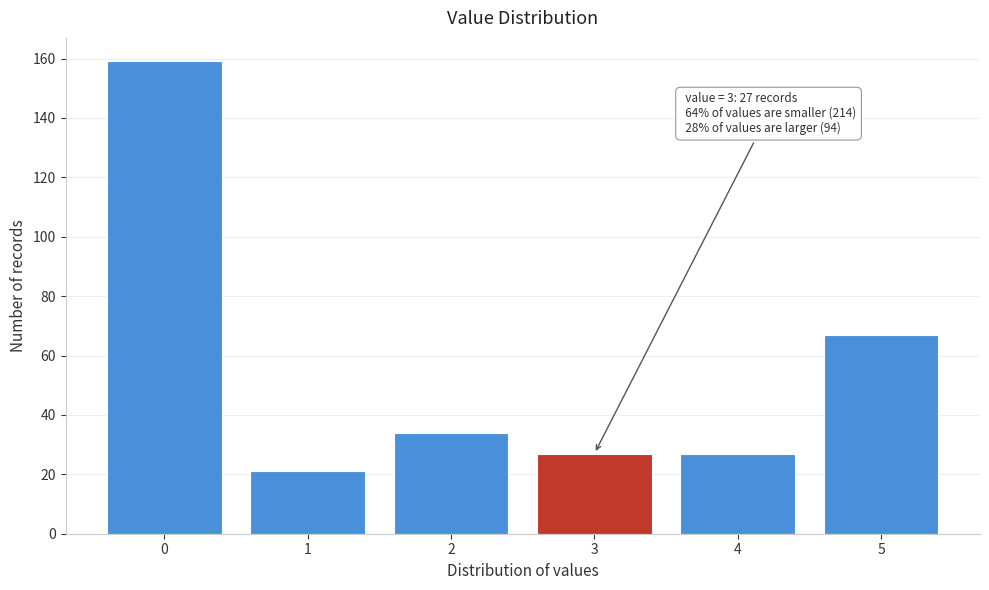

Reading left to right, what are all the values shown in this chart?

0=159	1=21	2=34	3=27	4=27	5=67